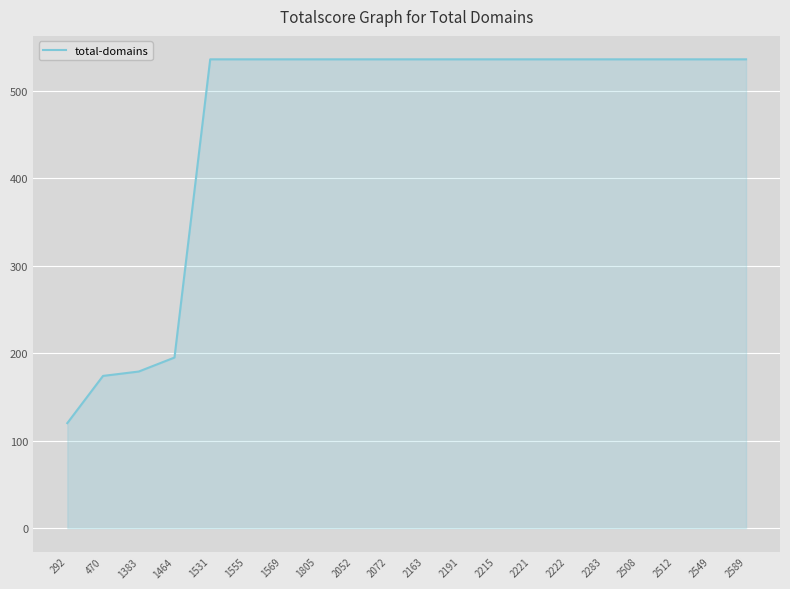

What is the greatest value displayed?

536